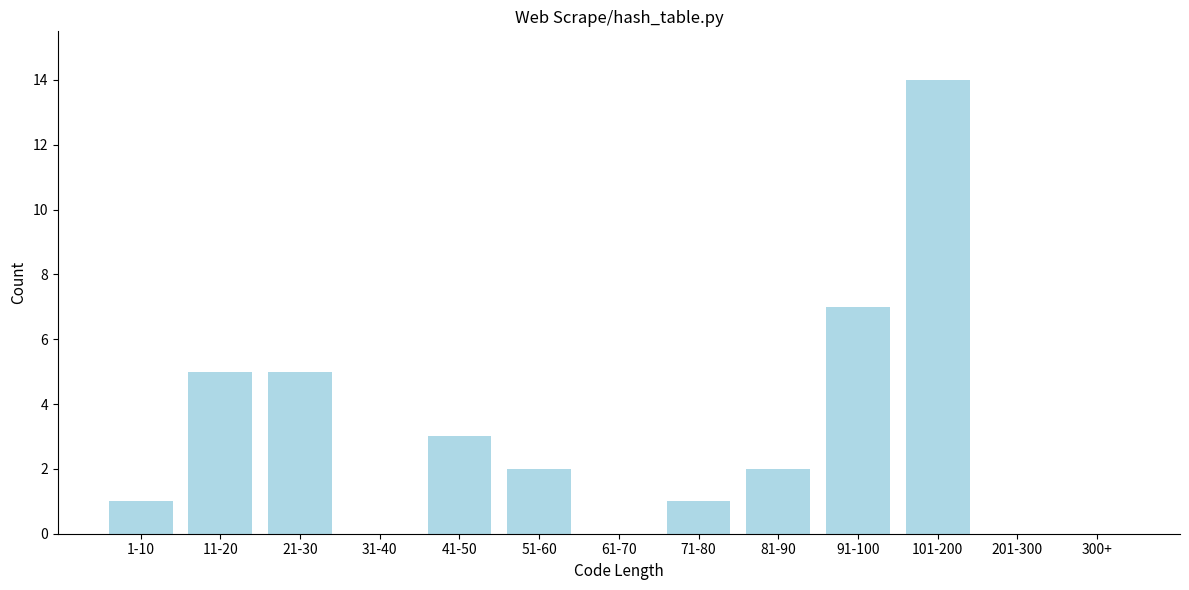

Reading left to right, what are all the values shown in this chart?

1-10=1	11-20=5	21-30=5	31-40=0	41-50=3	51-60=2	61-70=0	71-80=1	81-90=2	91-100=7	101-200=14	201-300=0	300+=0